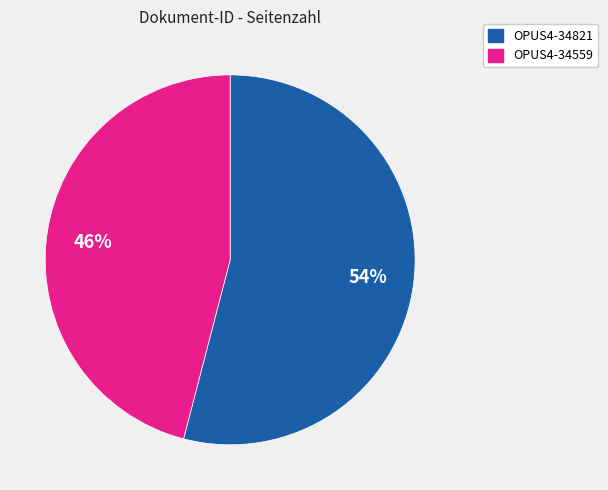

To the nearest percent, what is the average slice percentage?

50%